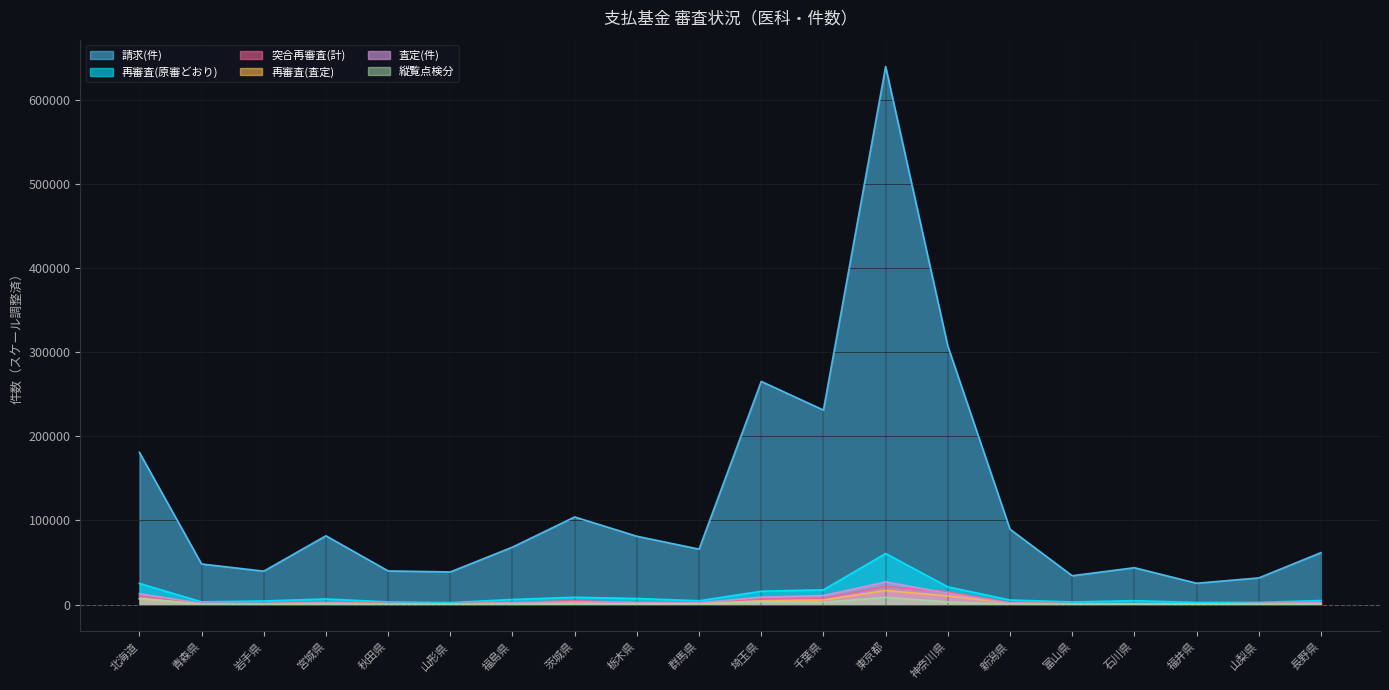

What is the average value of the 査定(件) series?

4765.9